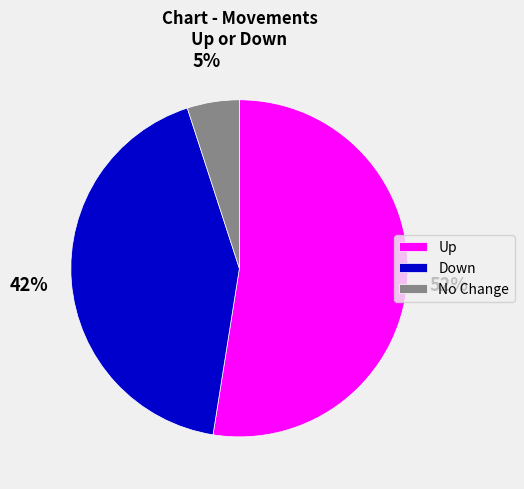

Which category has the smallest portion of the pie?

No Change